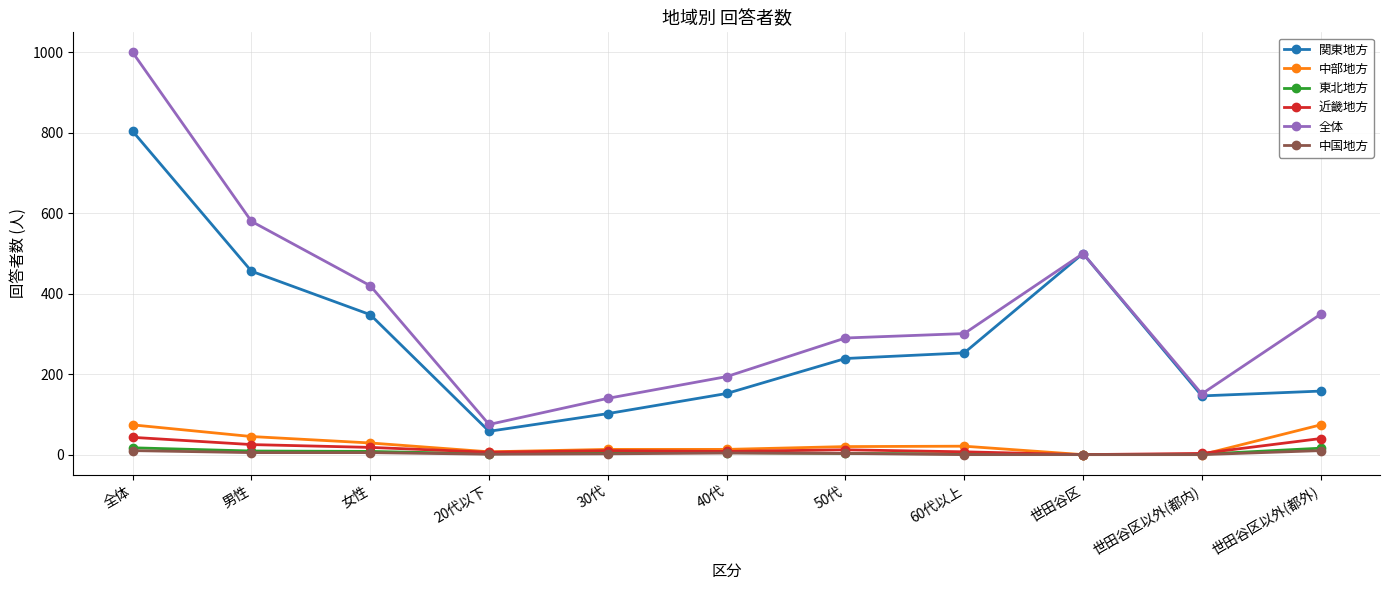

Is it true that 関東地方 equals 87 at 40代?

False